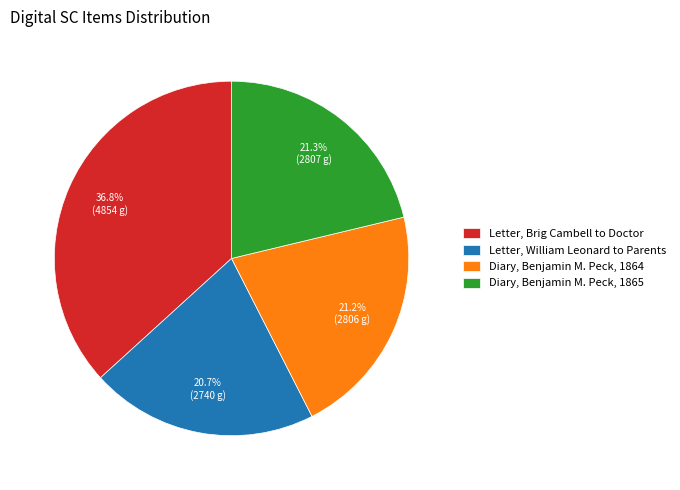

To the nearest percent, what is the average slice percentage?

25%